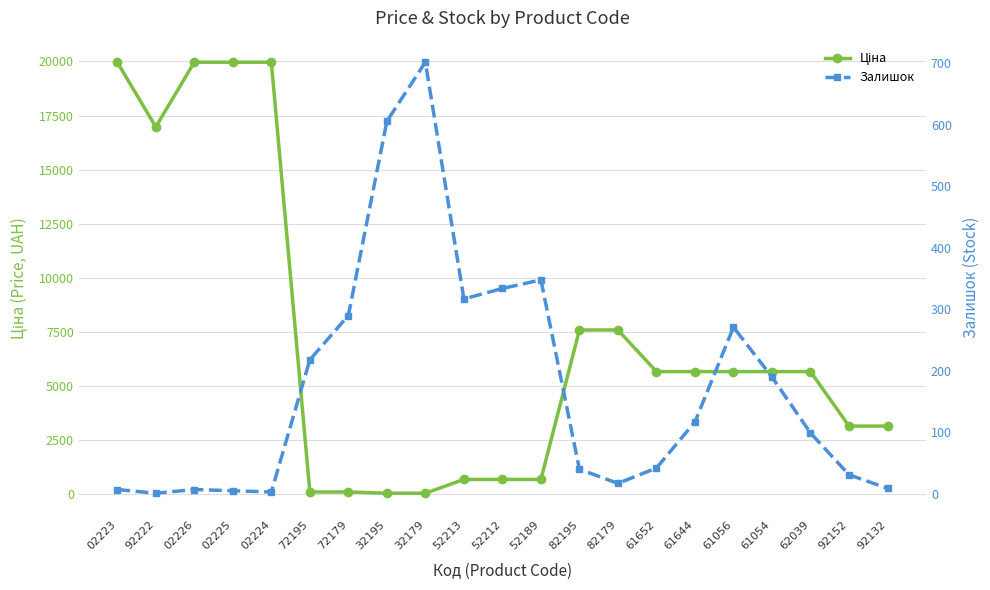

What is the approximate value of Ціна at 52213?

693.7